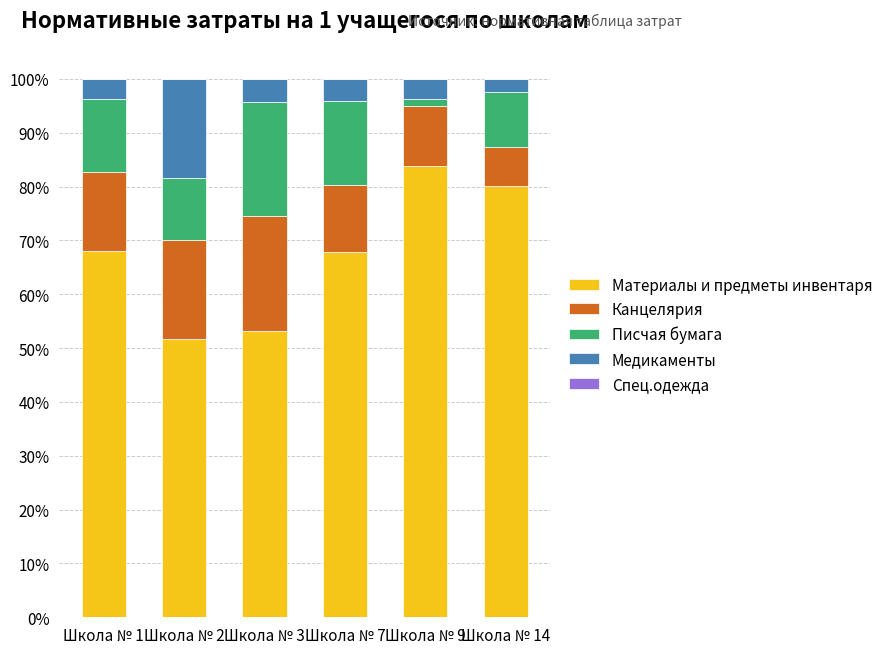

The Материалы и предметы инвентаря series shows 67.9 at Школа № 7. True or false?

True